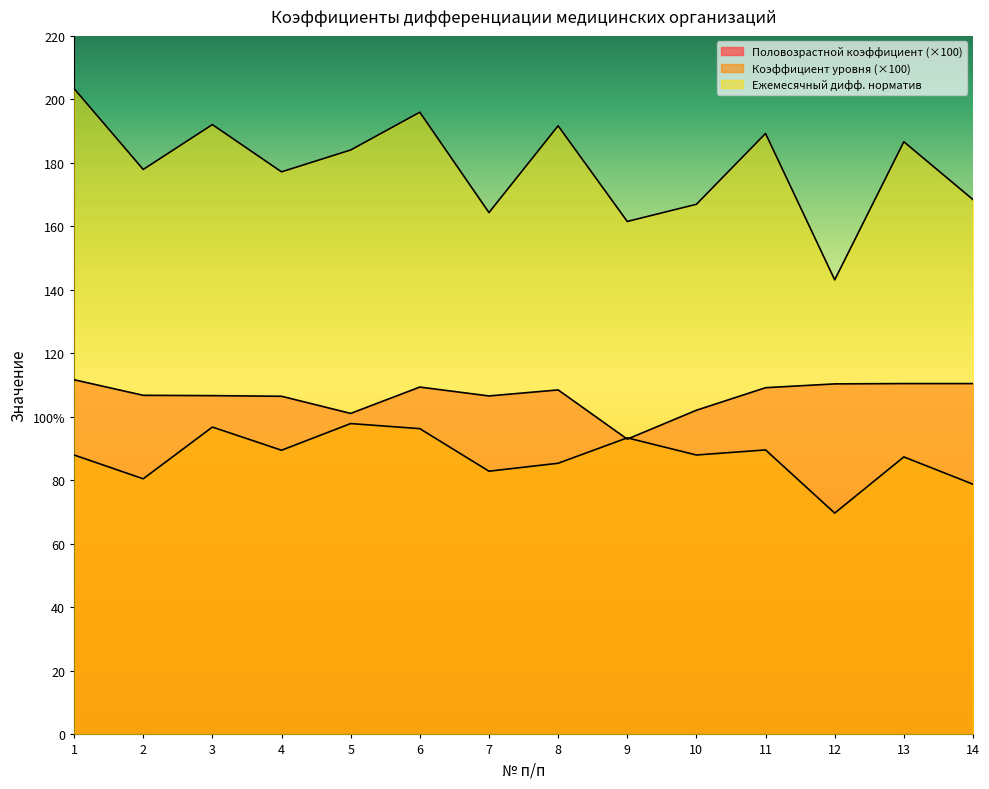

At which label does Коэффициент уровня reach its minimum?

12